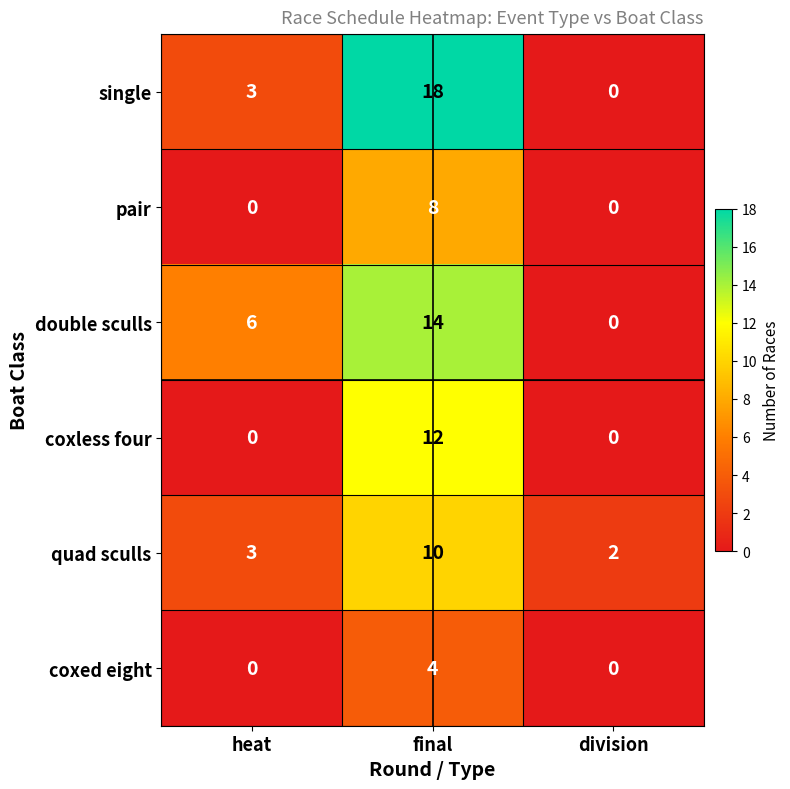

Reading right to left, transcribe all the data shown in this chart.

single: 0	18	3
pair: 0	8	0
double sculls: 0	14	6
coxless four: 0	12	0
quad sculls: 2	10	3
coxed eight: 0	4	0